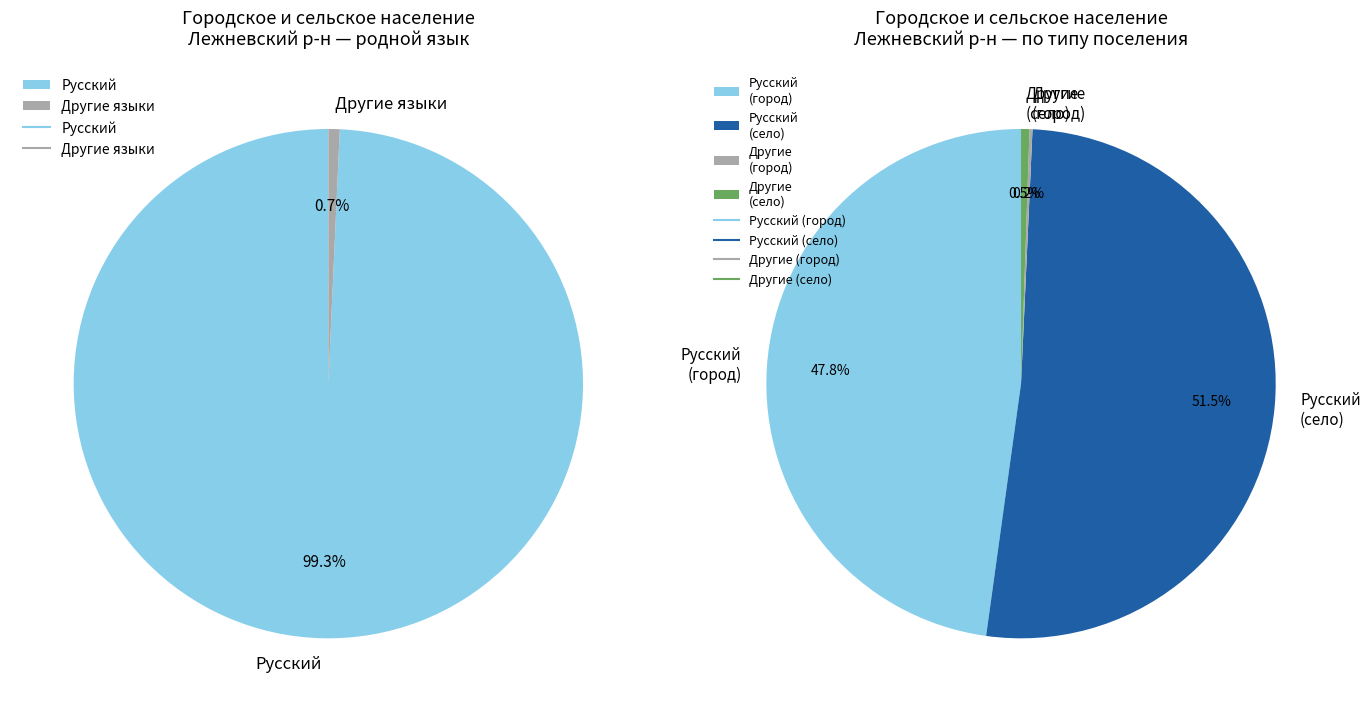

Which category has the biggest portion of the pie?

Русский